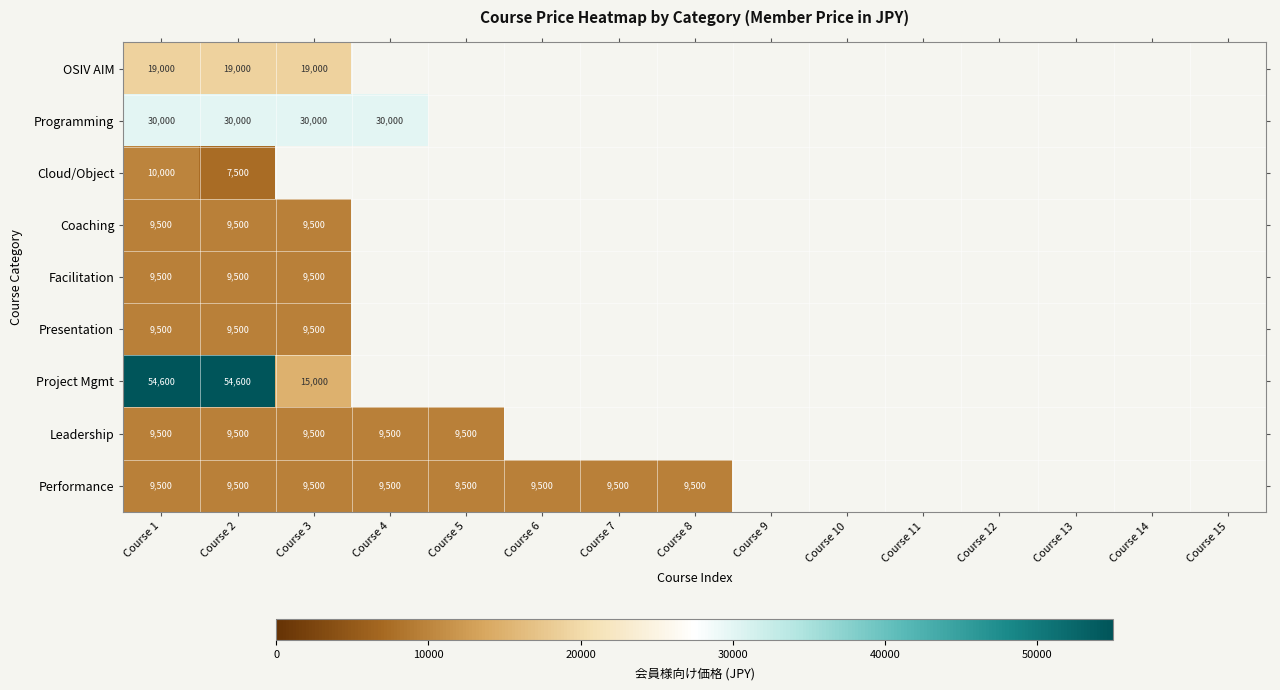

The Performance series shows 9500 at Course 5. True or false?

True